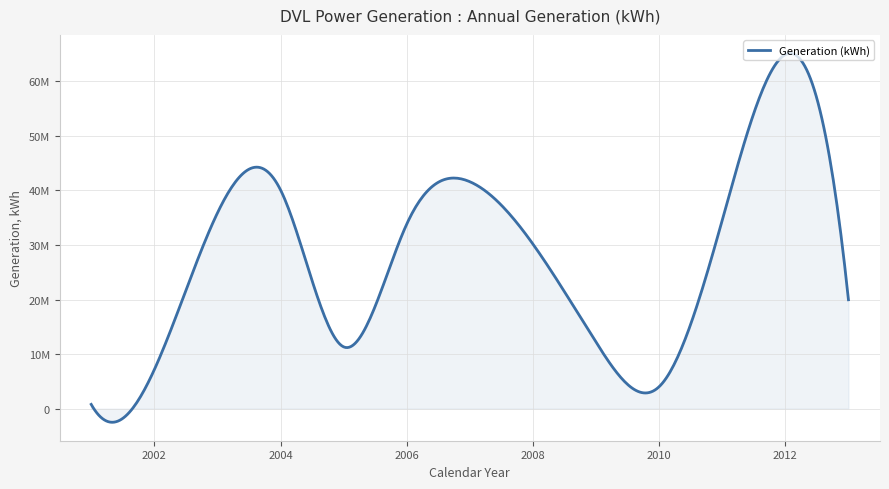

Reading right to left, what are all the values shown in this chart?

19965084.0	64909700.0	34552405.0	4032121.0	12181910.7	30175753.0	41606847.0	33830753.0	11331448.0	40104826.0	35866077.0	7148635.0	785580.0